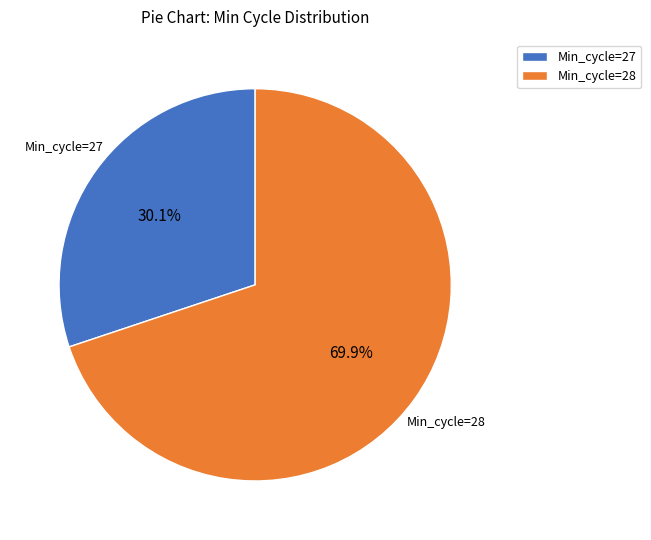

What percentage do Min_cycle=27 and Min_cycle=28 together represent?

100.0%